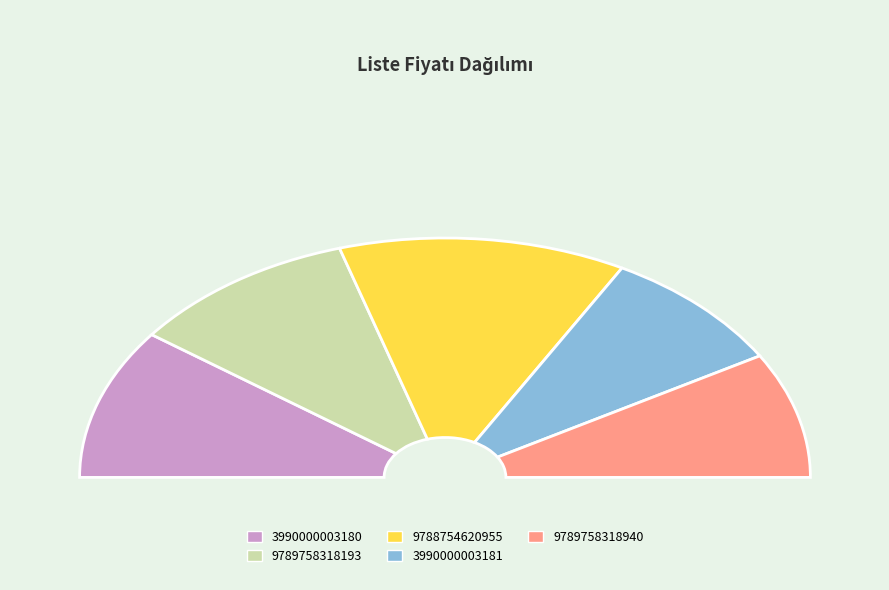

To the nearest percent, what is the average slice percentage?

20%